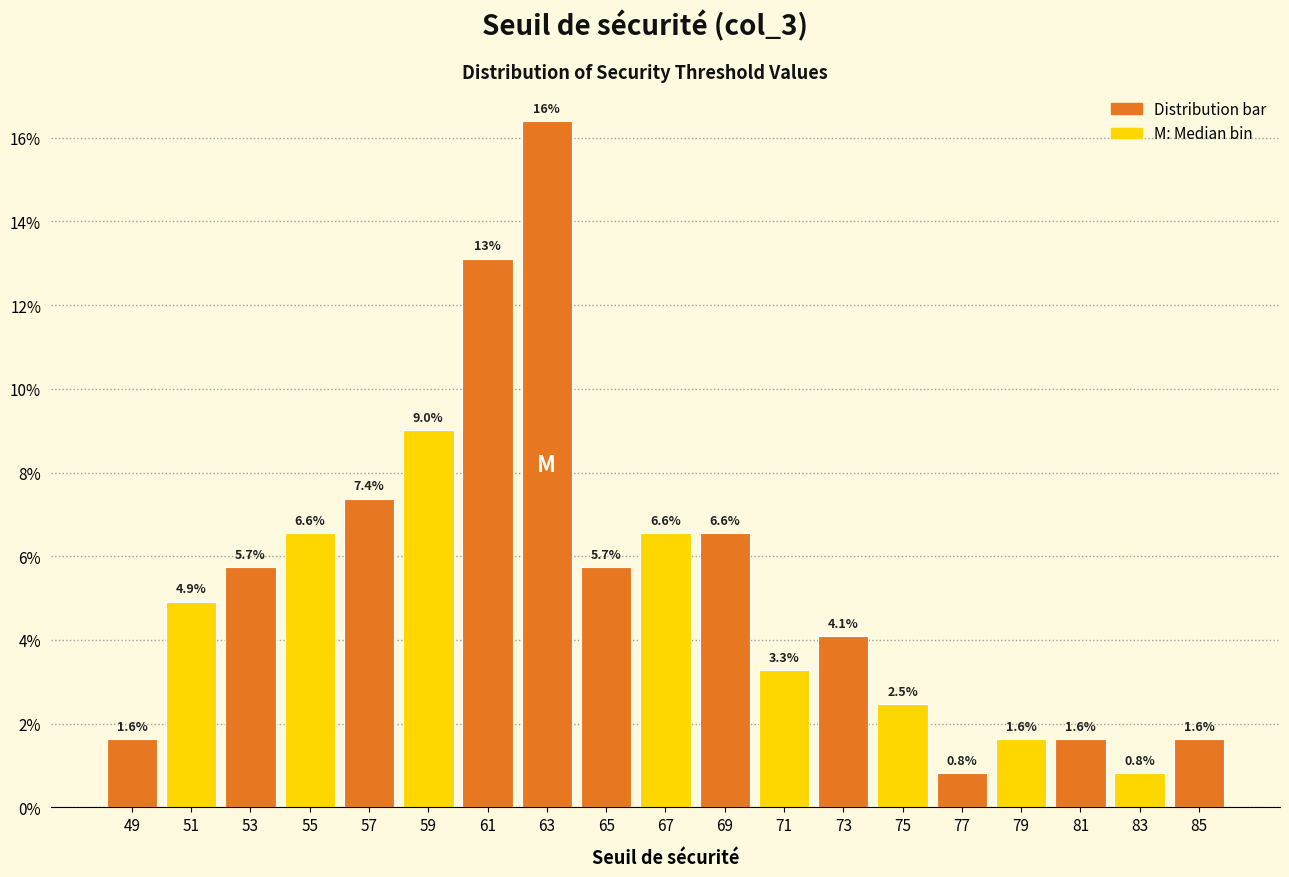

Over which range of the x-axis is the bar tallest?

62 to 64